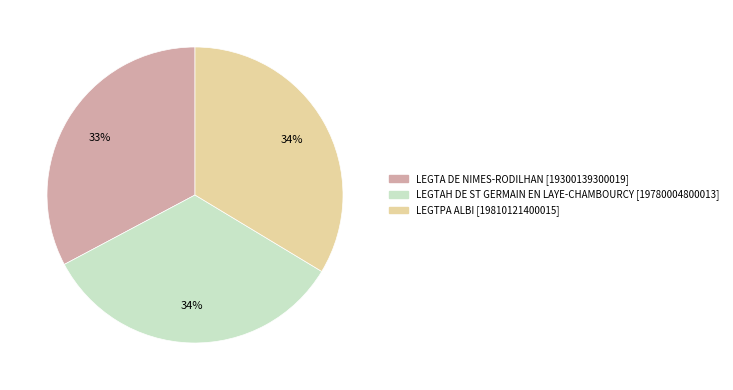

Is the sum of LEGTA DE NIMES-RODILHAN and LEGTPA ALBI greater than half?

Yes